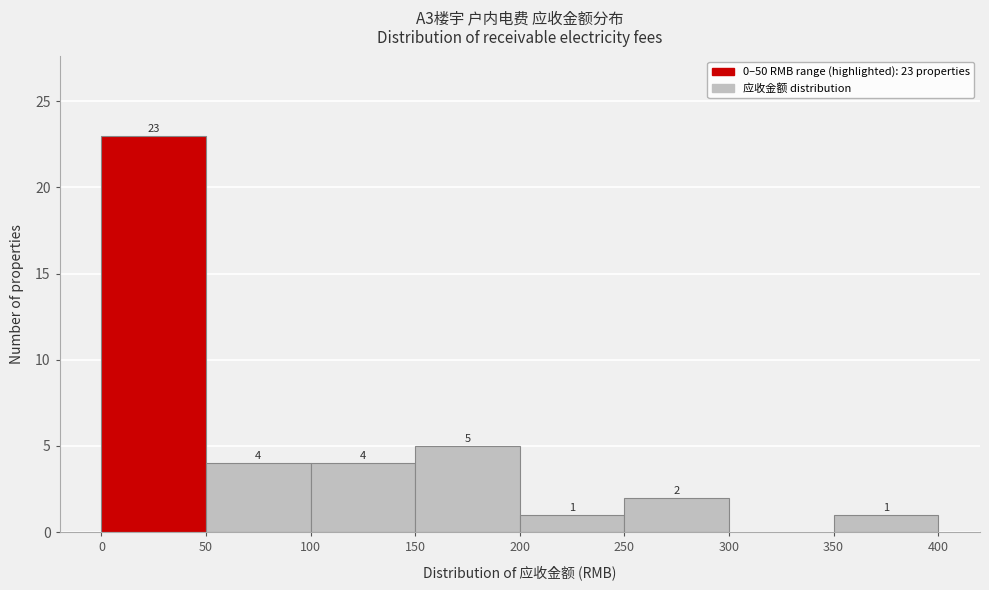

Which range on the x-axis has the tallest bar?

0 to 50